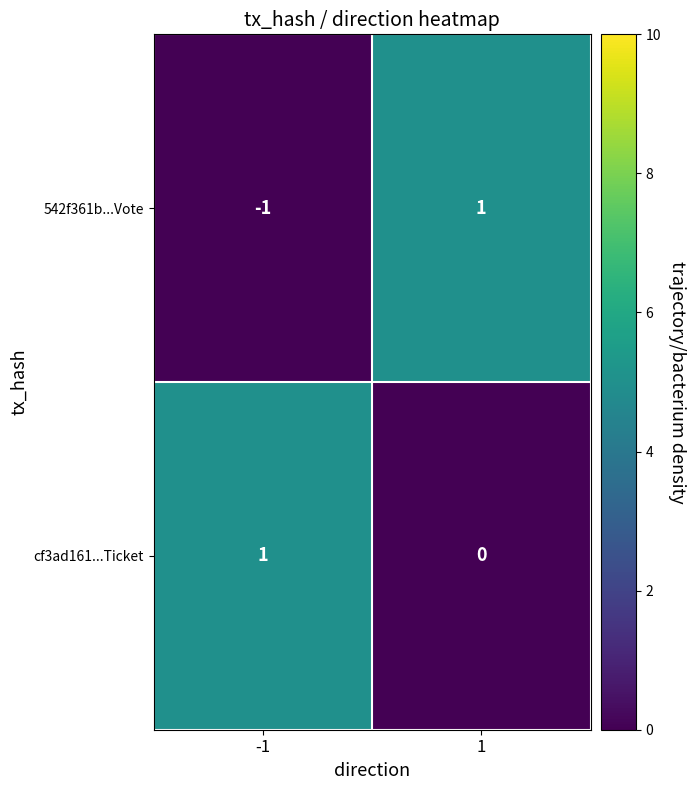

Is the value of 542f361b...Vote at -1 greater than the value of cf3ad161...Ticket at 1?

No